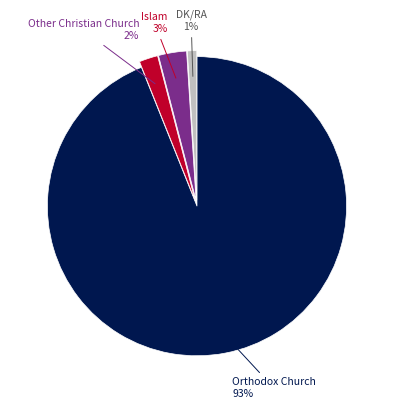

What percentage is NOT represented by Orthodox Church?

6.1%